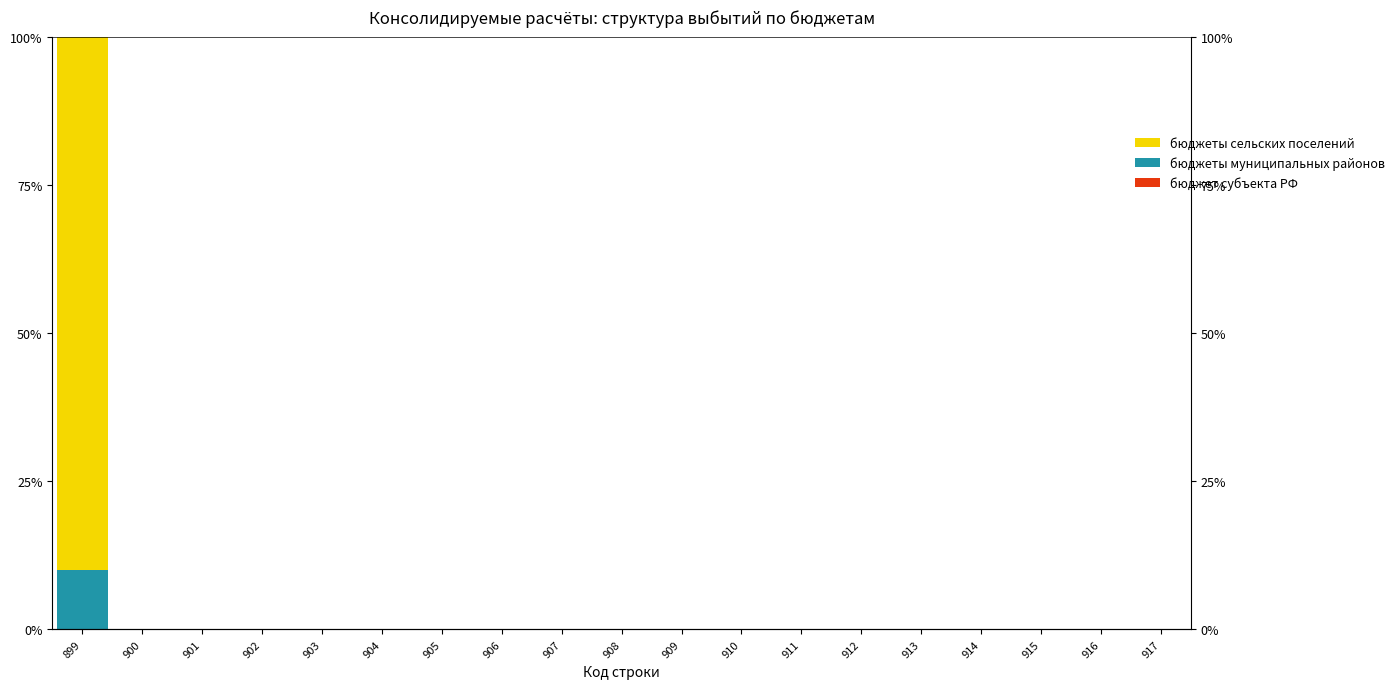

At which category is the sum across all series the highest?

899